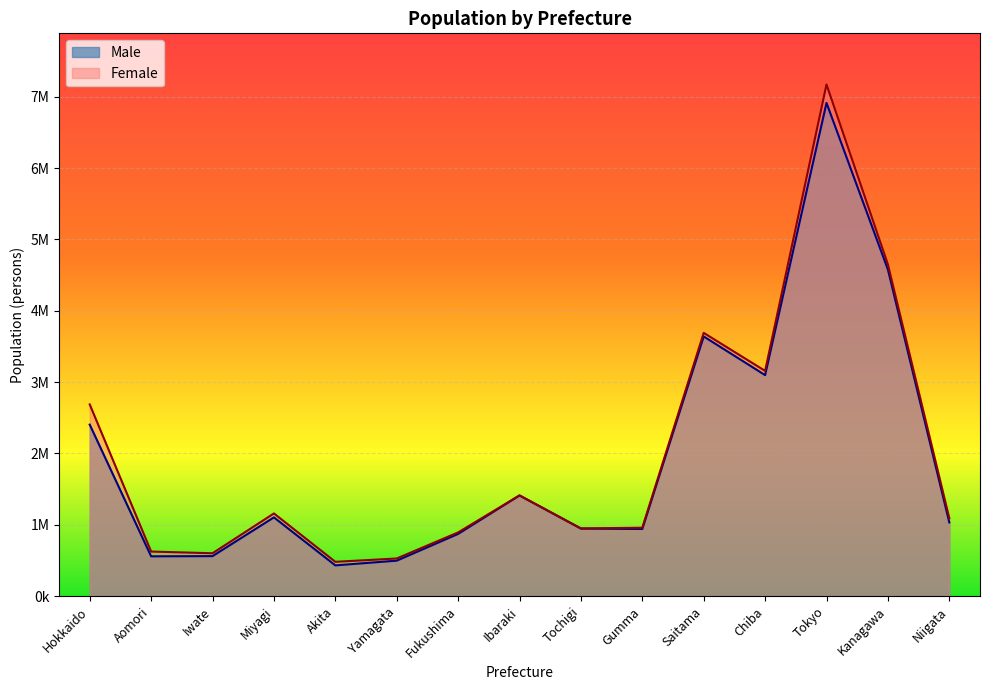

What is the total value across all series at Aomori?

1184374